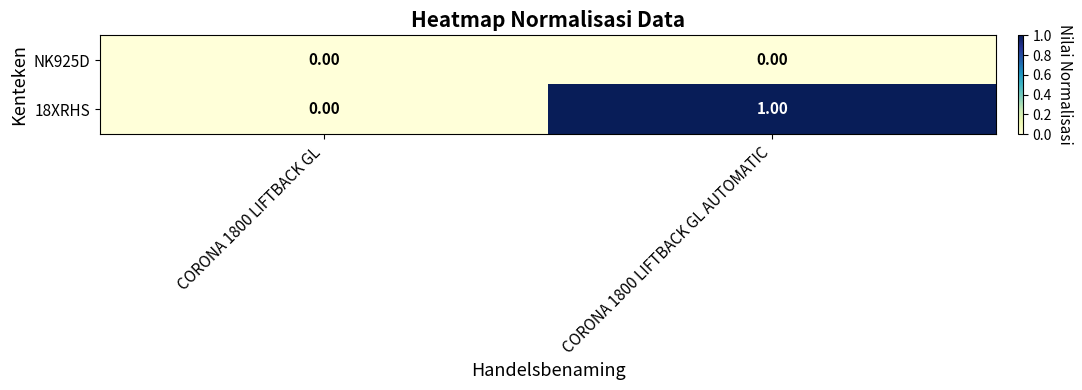

List the series in order of their peak value, lowest first.

NK925D, 18XRHS